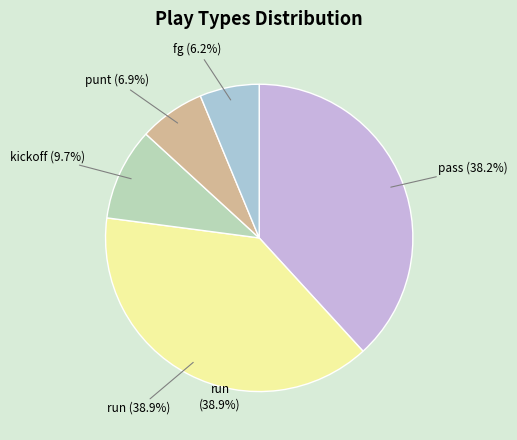

How many segments does this pie chart have?

5